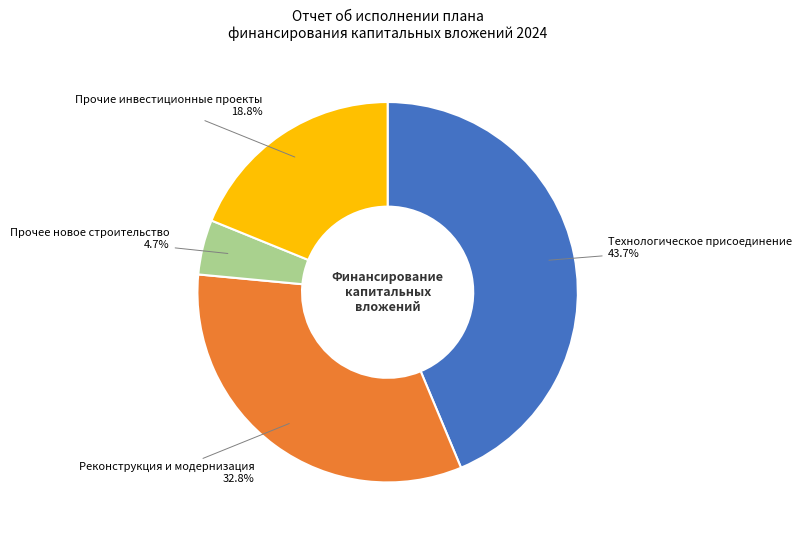

Which slice is the smallest?

Прочее новое строительство